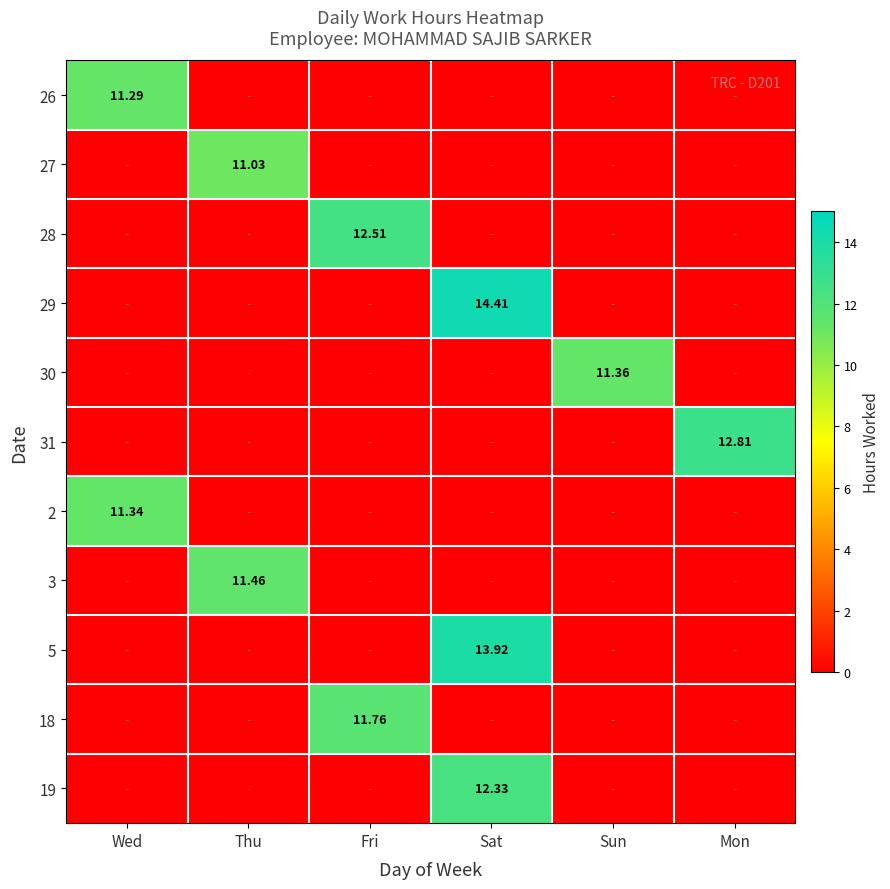

Read the 31 value at Mon.

12.8